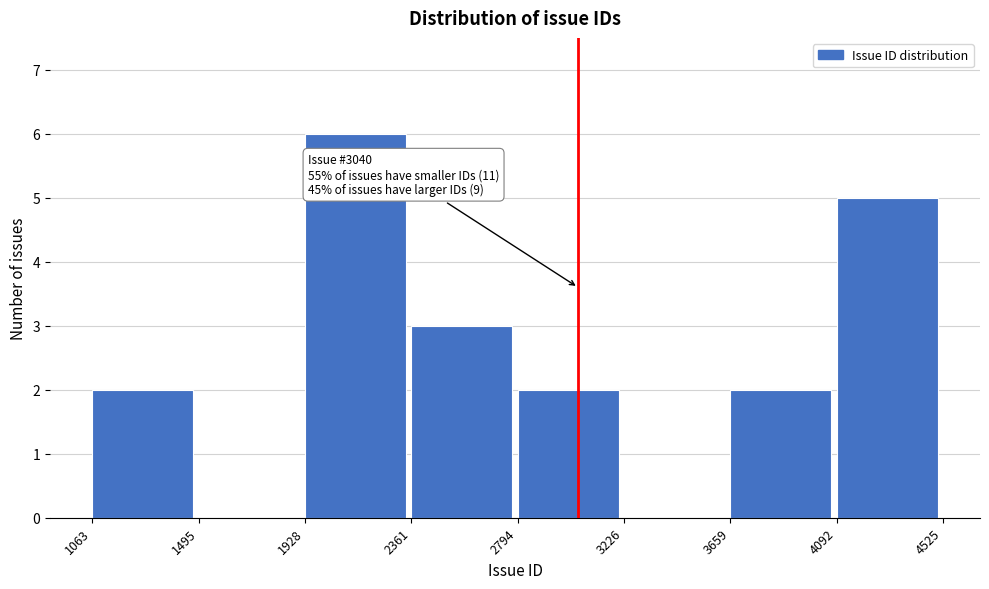

Which range on the x-axis has the tallest bar?

1928 to 2361